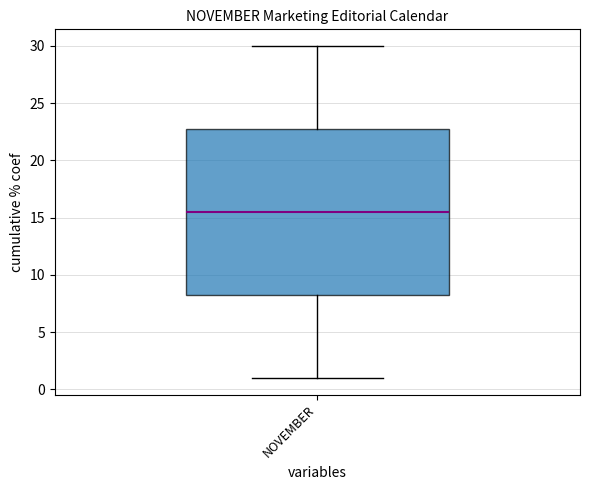

Where does the lower whisker of the box for NOVEMBER end on the y-axis? The values are not printed on the chart, so give them approximately, as read against the axis.

1.0